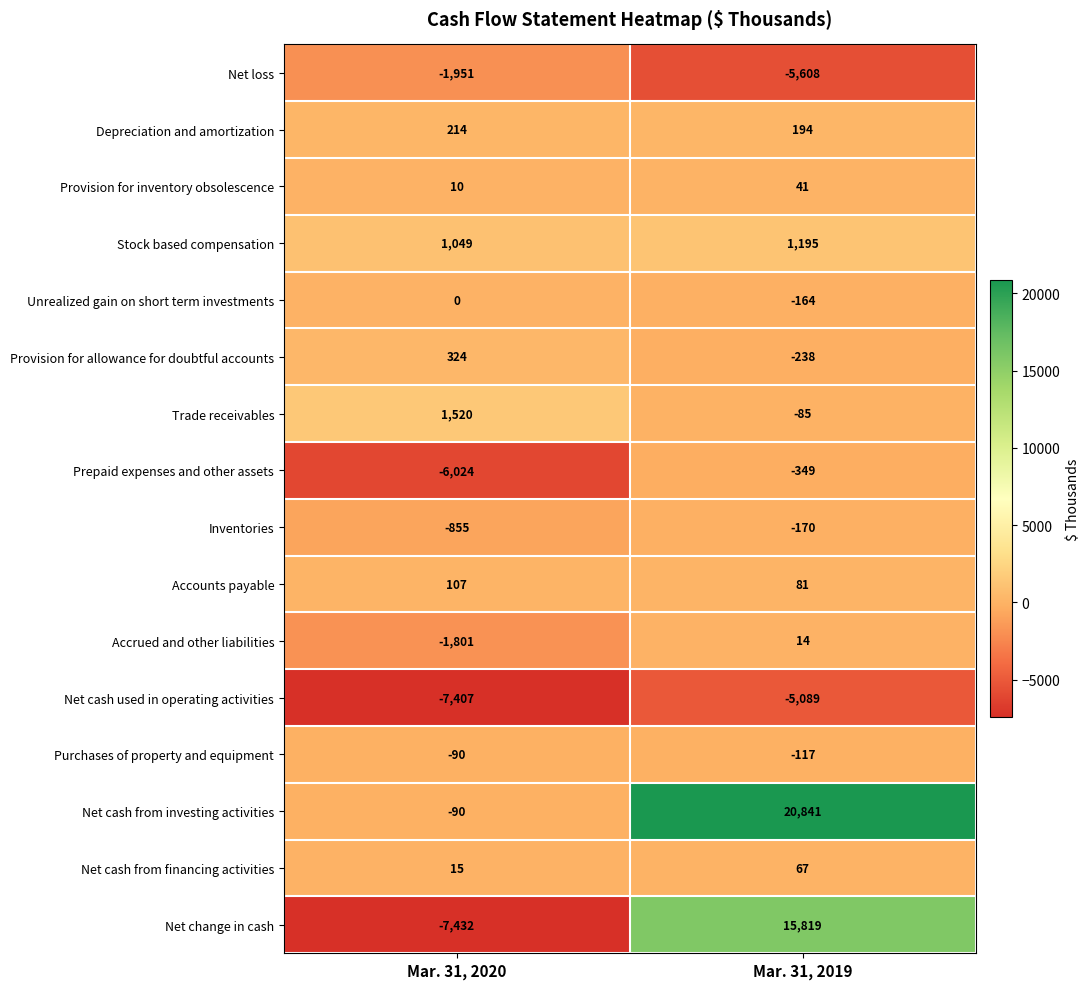

Which series has the largest range (max minus min)?

Net change in cash